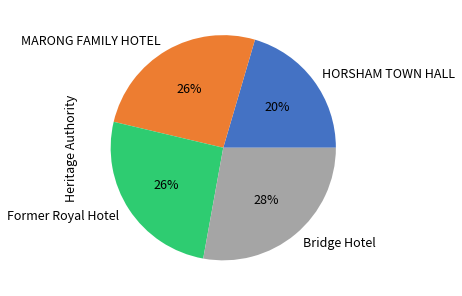

To the nearest percent, what is the combined percentage of MARONG FAMILY HOTEL and Former Royal Hotel?

52%